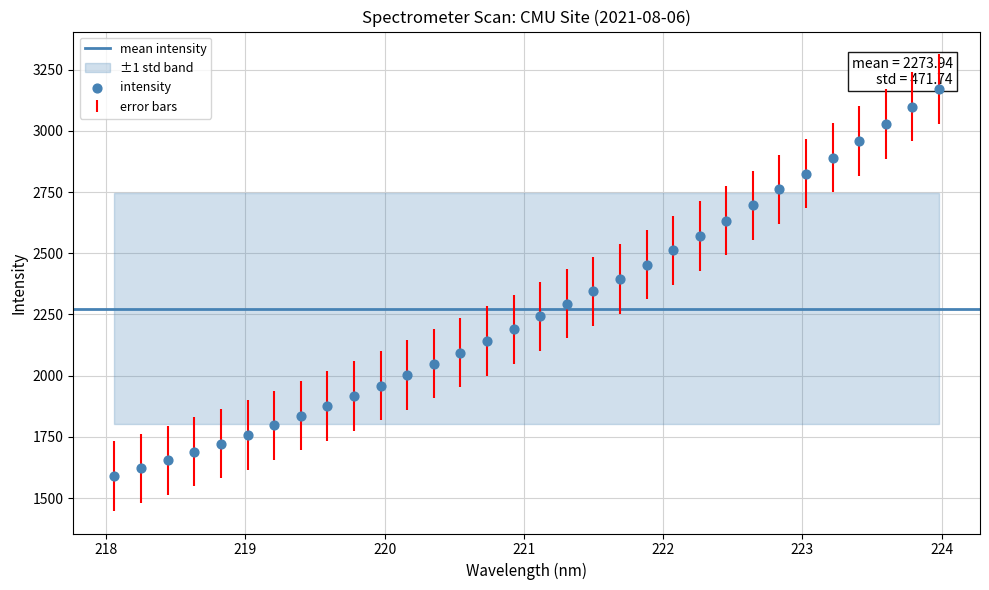

What is the range of Y values (max minus min)?

1580.5